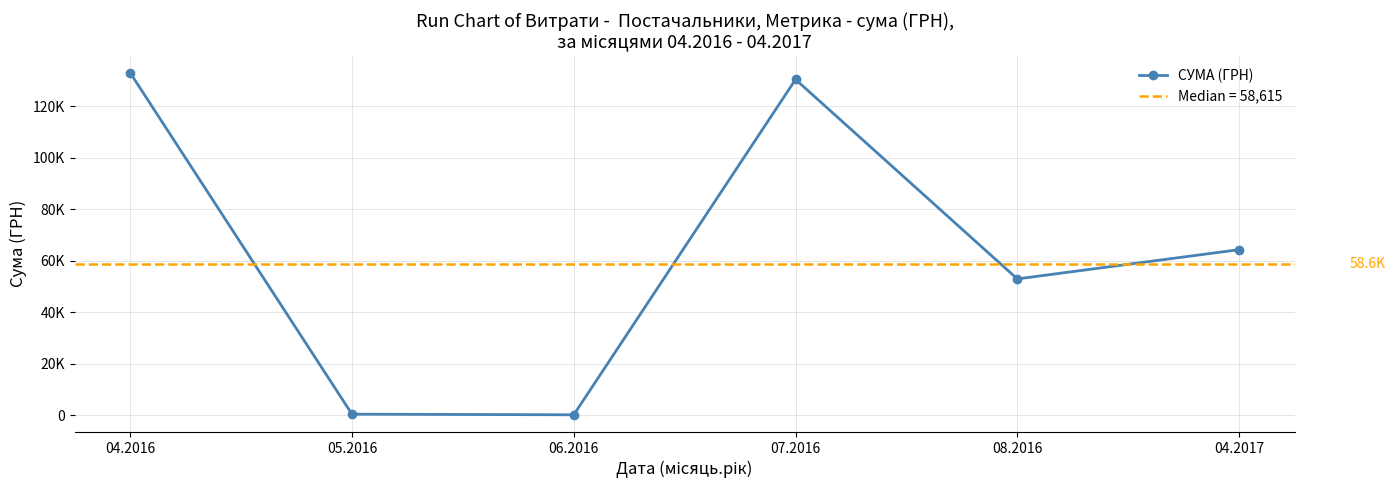

Reading left to right, transcribe all the data shown in this chart.

132958.1	420.0	176.0	130379.7	52936.8	64293.0